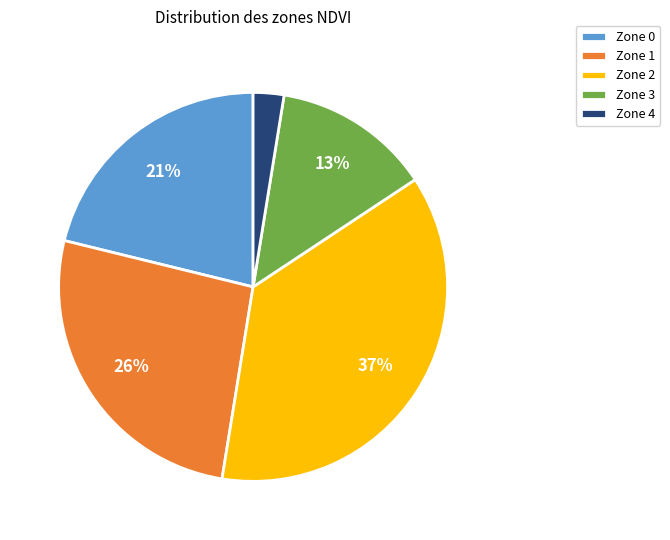

Which slice is the largest?

Zone 2